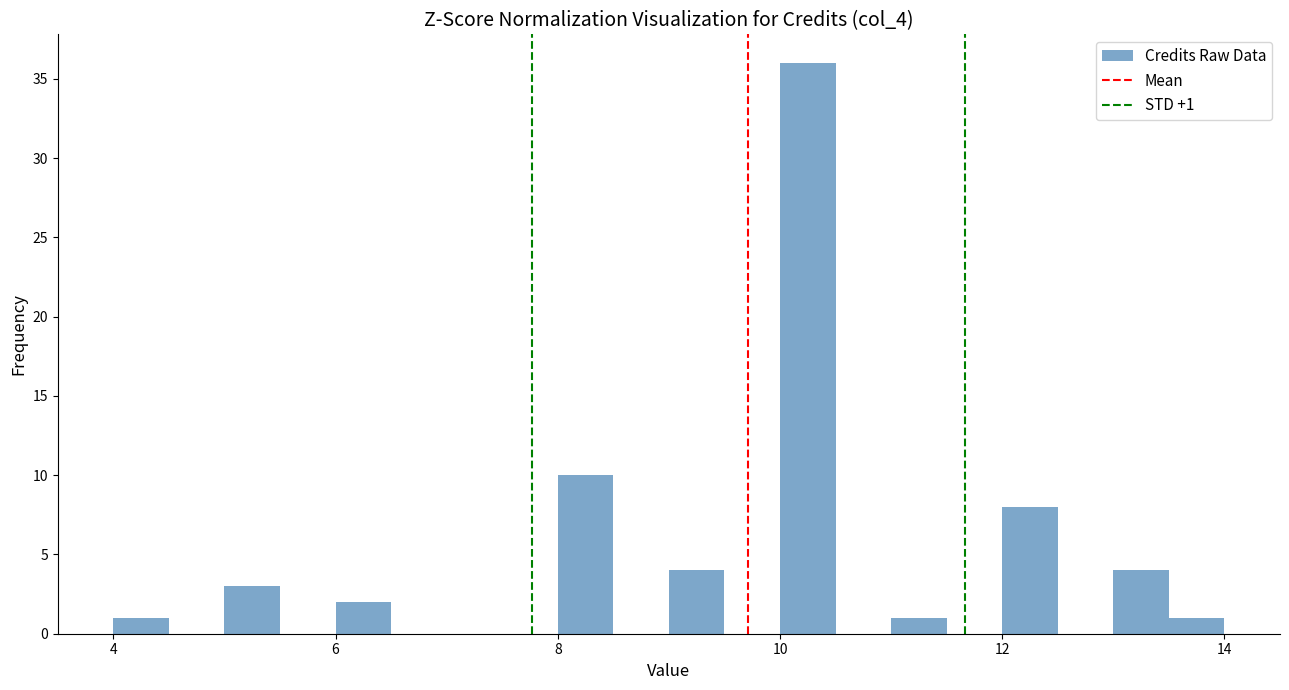

Around what value on the x-axis is the tallest bar? Give the approximate position of its centre, as read against the axis.

10.2